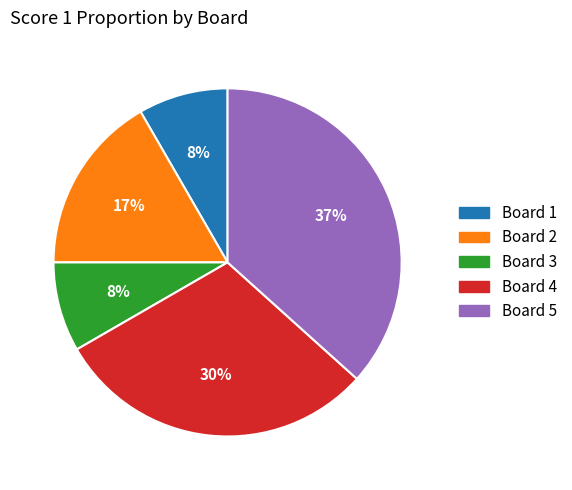

Is there any slice that represents more than half of the pie?

No